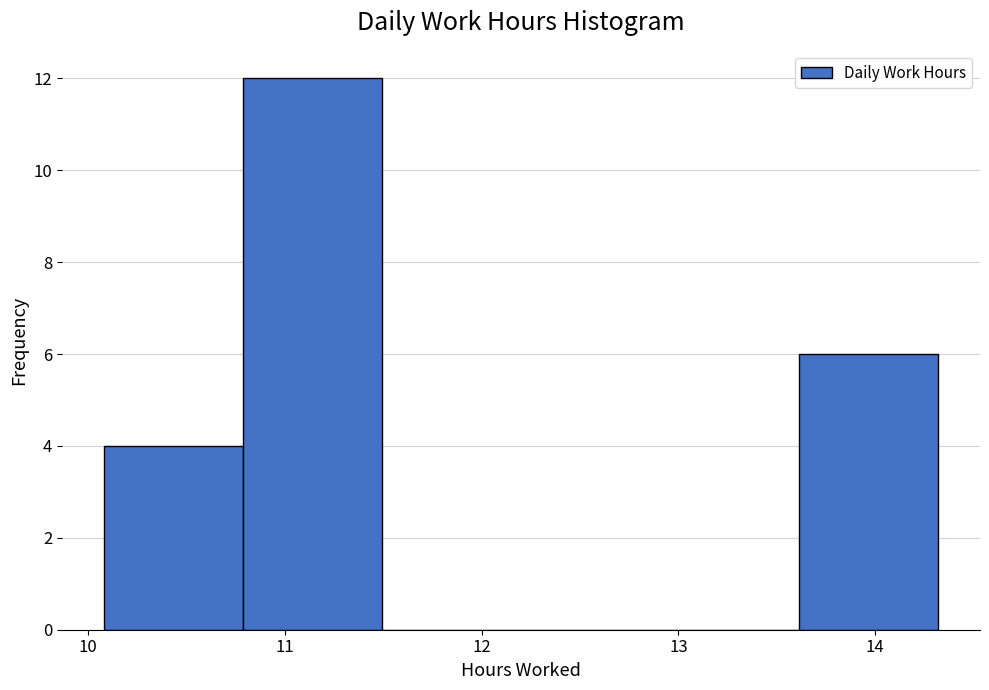

How tall is the bar that spans 10.1 to 10.8 on the x-axis? Neither the bar edges nor the heights are printed on the chart, so give them approximately, as read against the axes.

4